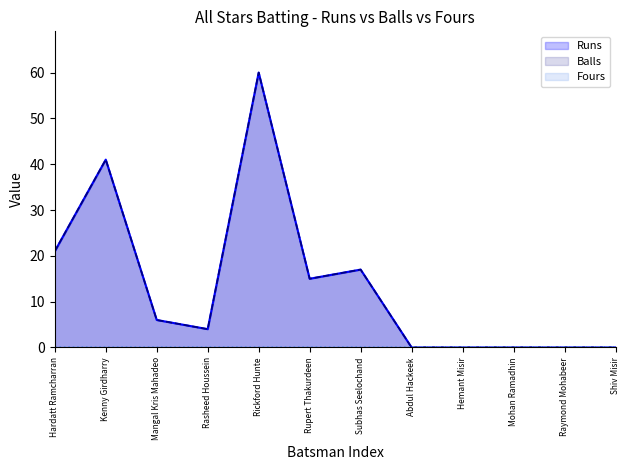

How many values in Balls are above zero?

7